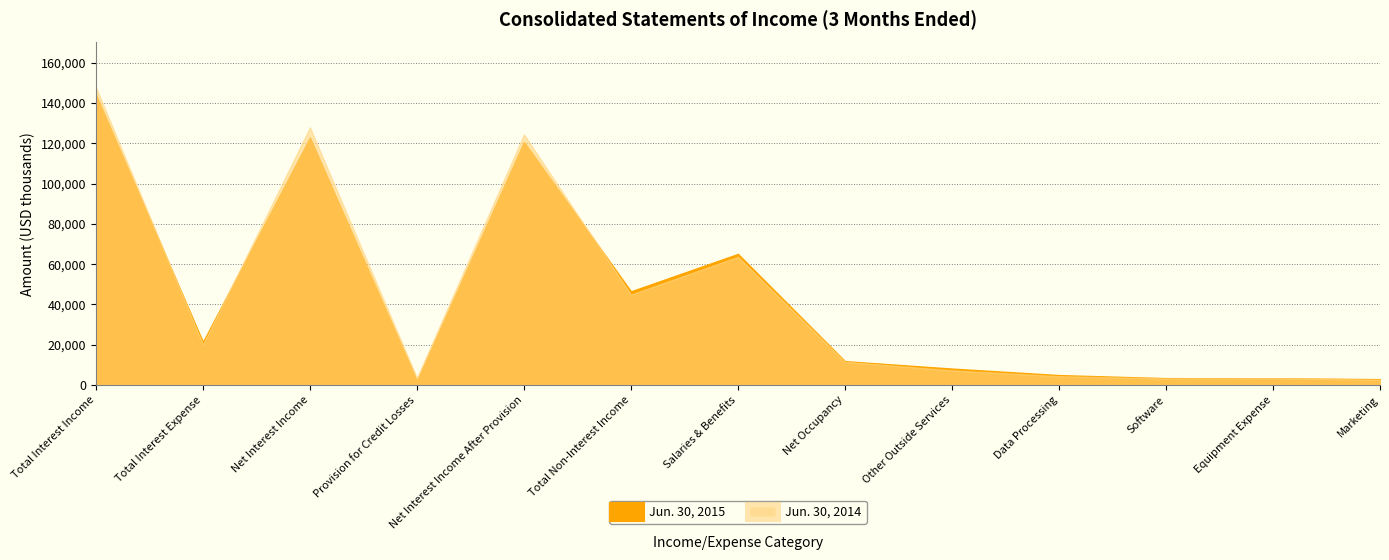

Which series has the largest range (max minus min)?

Jun. 30, 2014